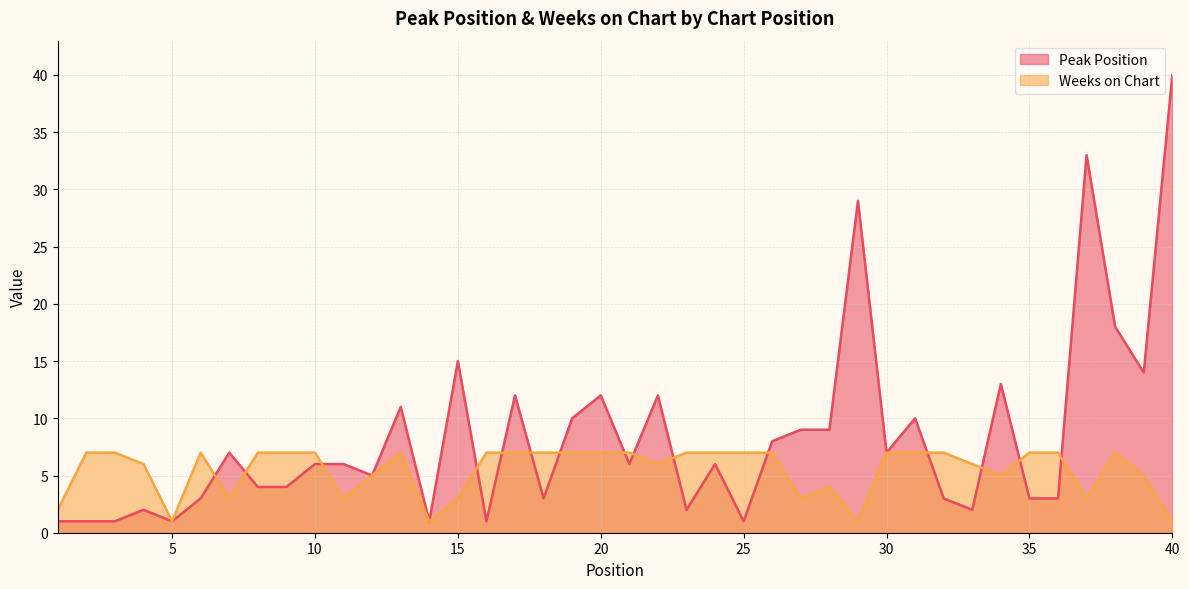

How many lines are shown in the chart?

2